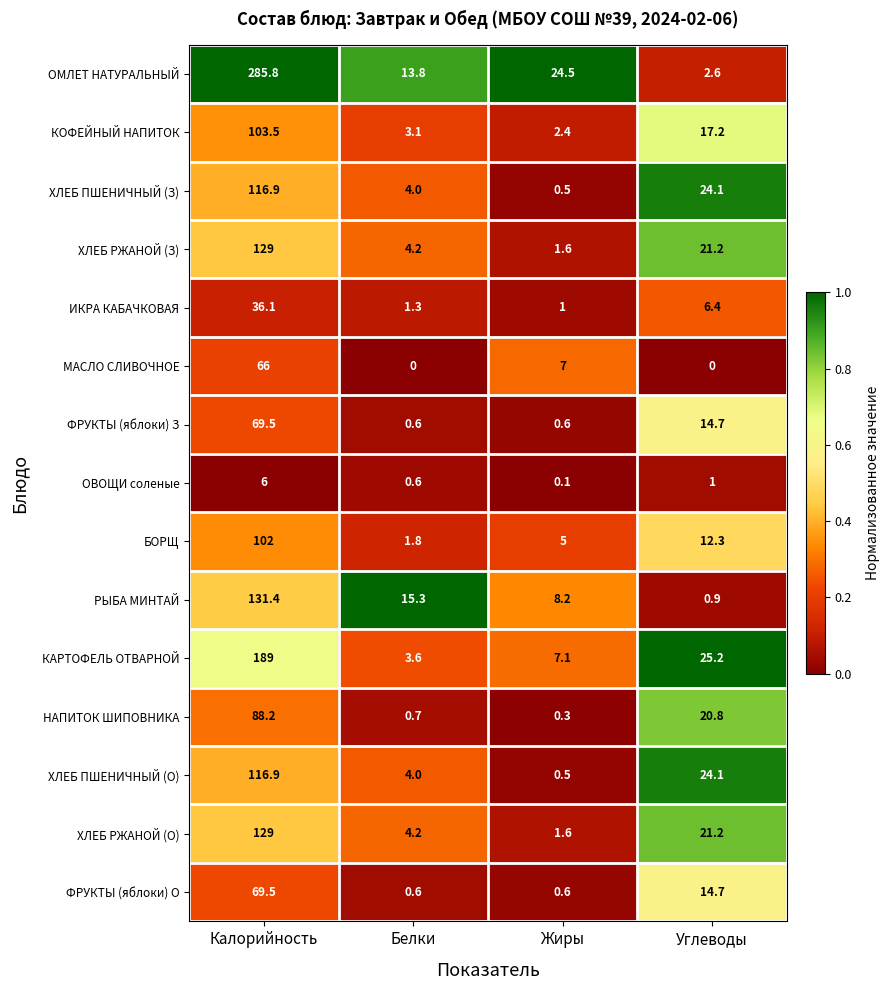

Which series changed the most between Калорийность and Жиры?

ОМЛЕТ НАТУРАЛЬНЫЙ